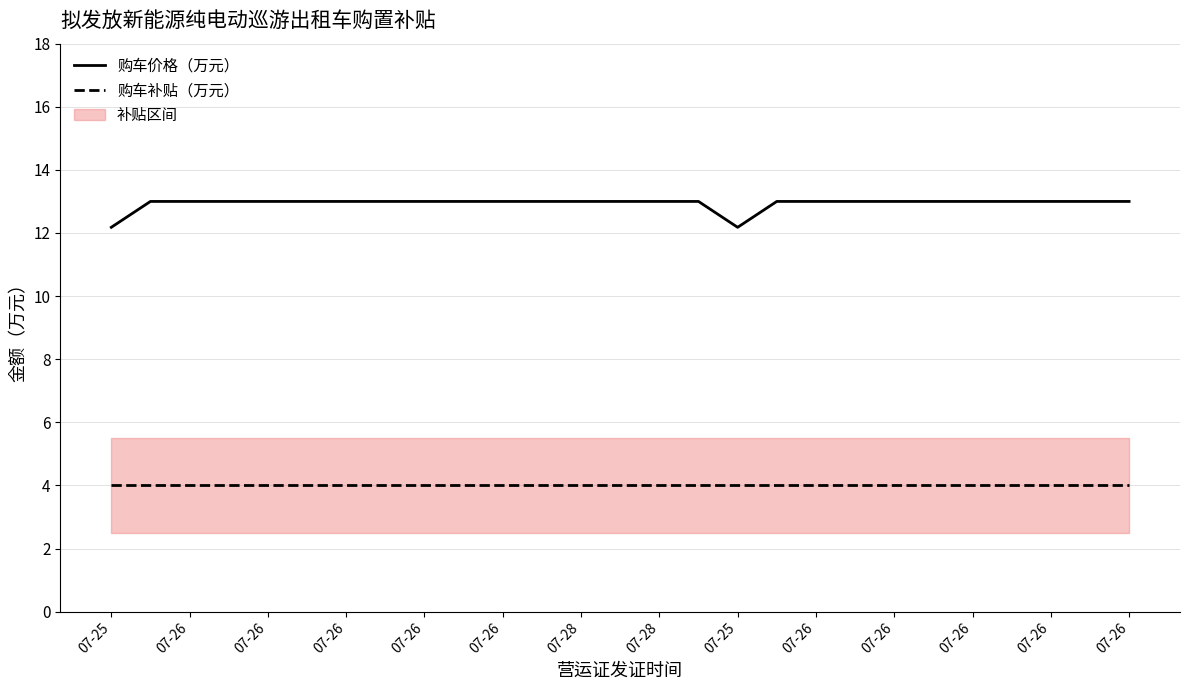

Is it true that 购车价格（万元） equals 7.8 at 25?

False